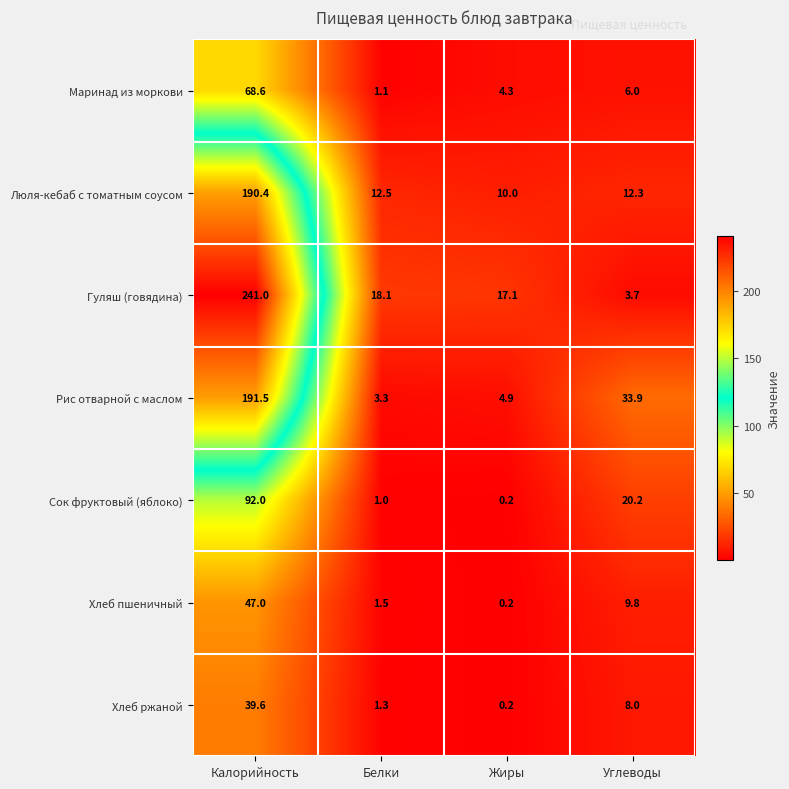

Between Калорийность and Жиры, which series saw the biggest shift?

Гуляш (говядина)